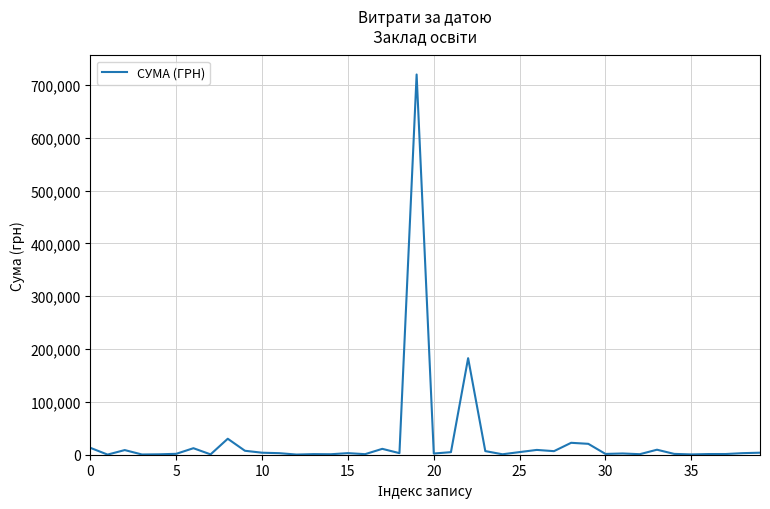

What is the greatest value displayed?

719881.9